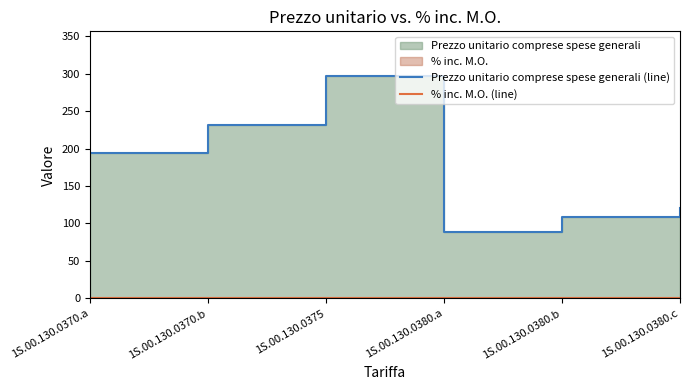

What is the label of the 6th point from the left?

1S.00.130.0380.c